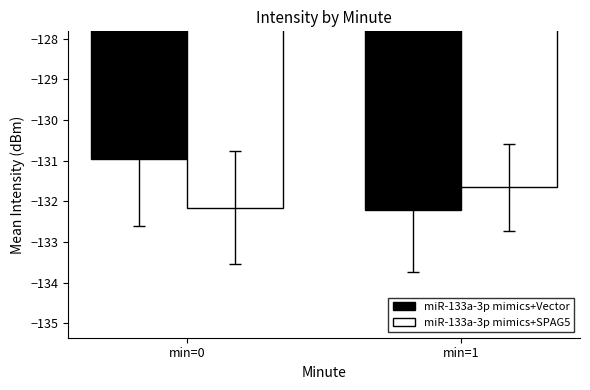

Which series changed the most between min=0 and min=1?

miR-133a-3p mimics+Vector